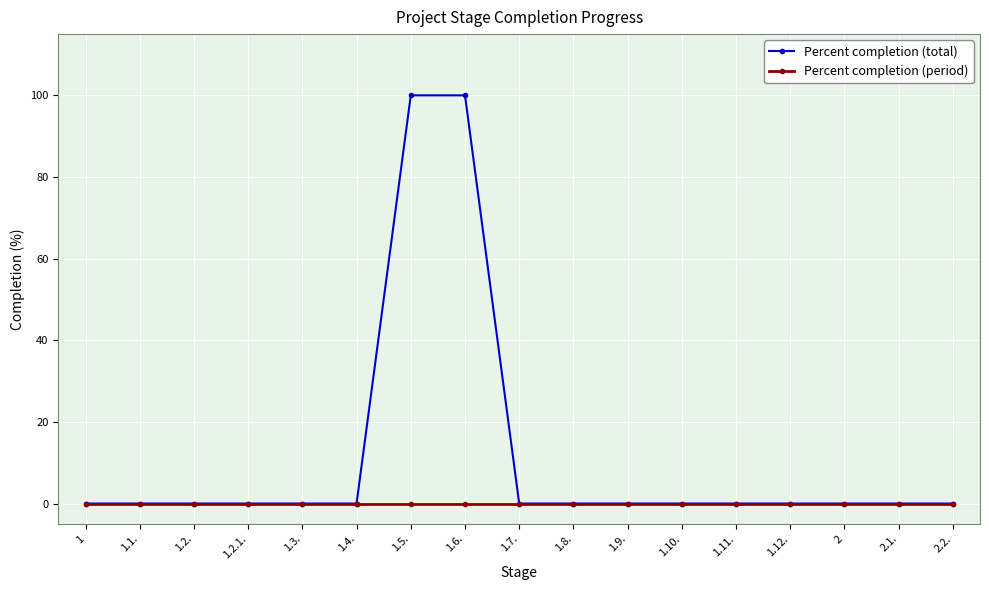

What is the spread (max minus min) of values at 1.6.?

100